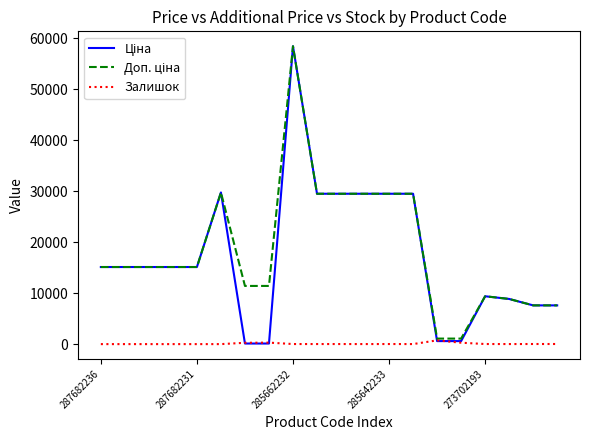

What is the maximum value shown in the chart?

58426.5